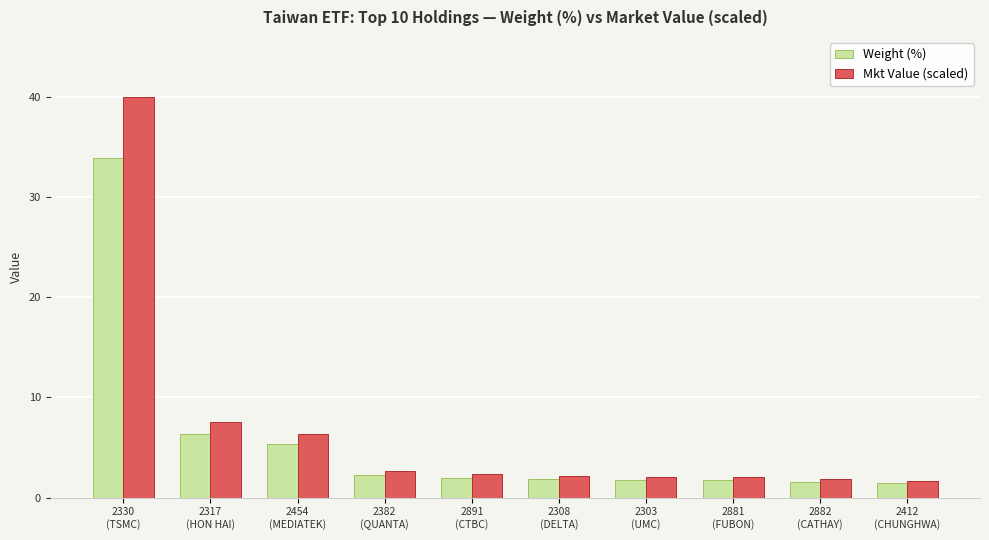

What position from the right is 2891
(CTBC)?

6